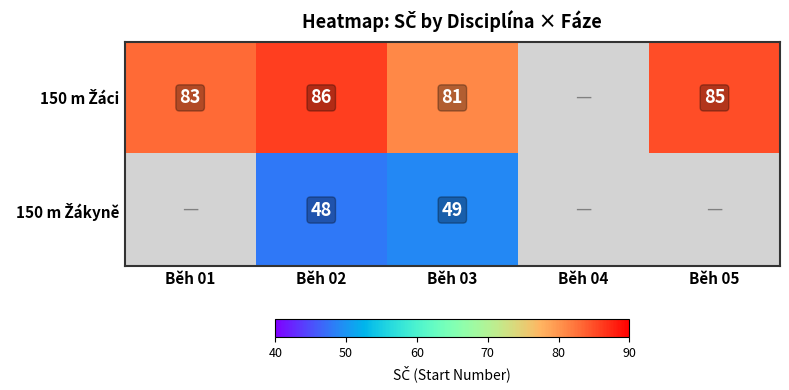

What is the total value across all series at Běh 02?

134